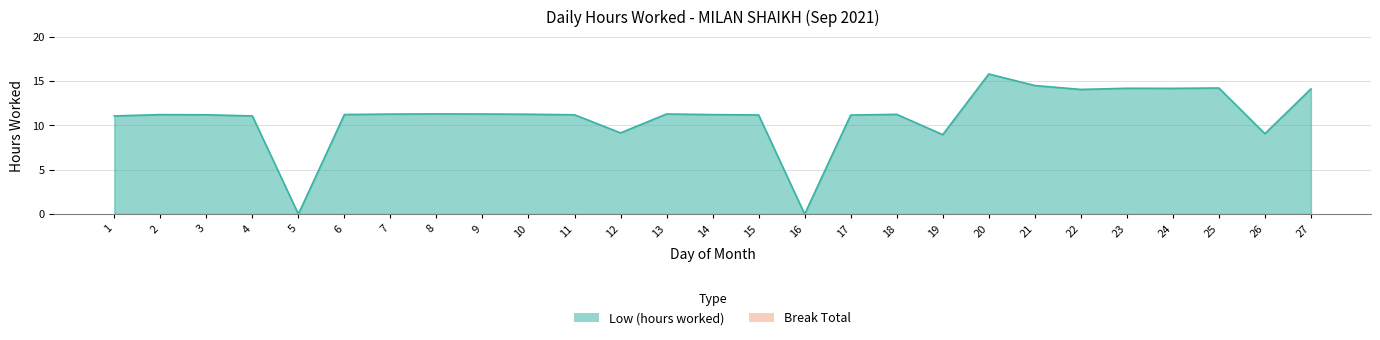

At which label does the data first exceed 11?

1